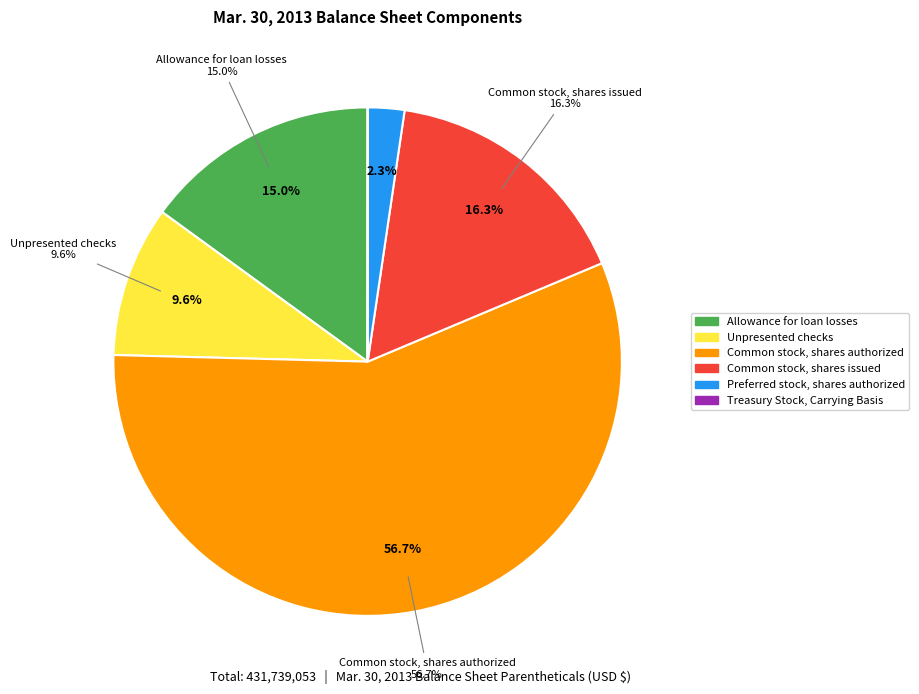

Which slice represents more than half of the pie?

Common stock, shares authorized